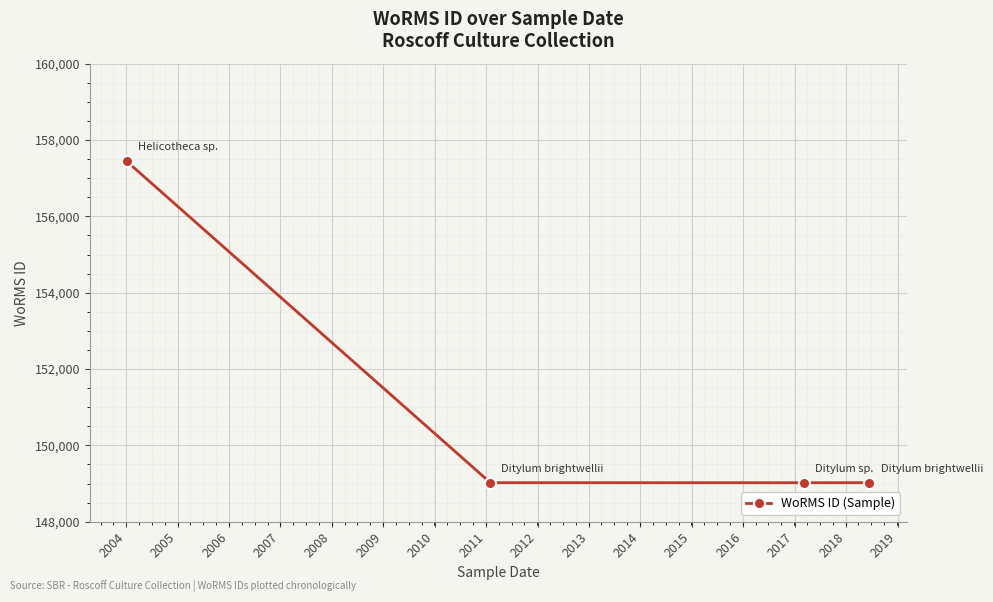

What is the smallest value displayed?

149022